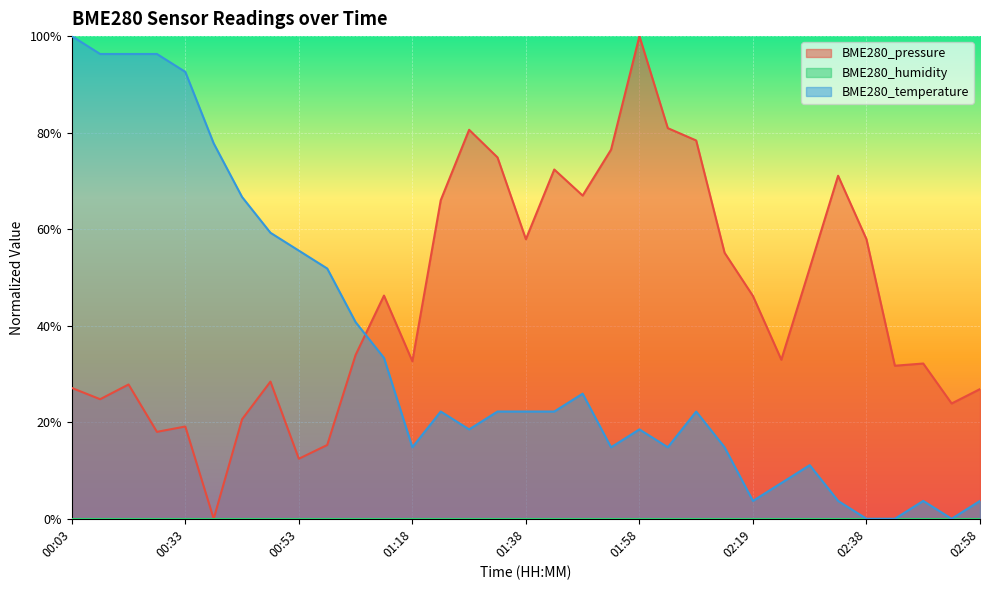

List the series in order of their overall mean, lowest first.

BME280_temperature, BME280_pressure